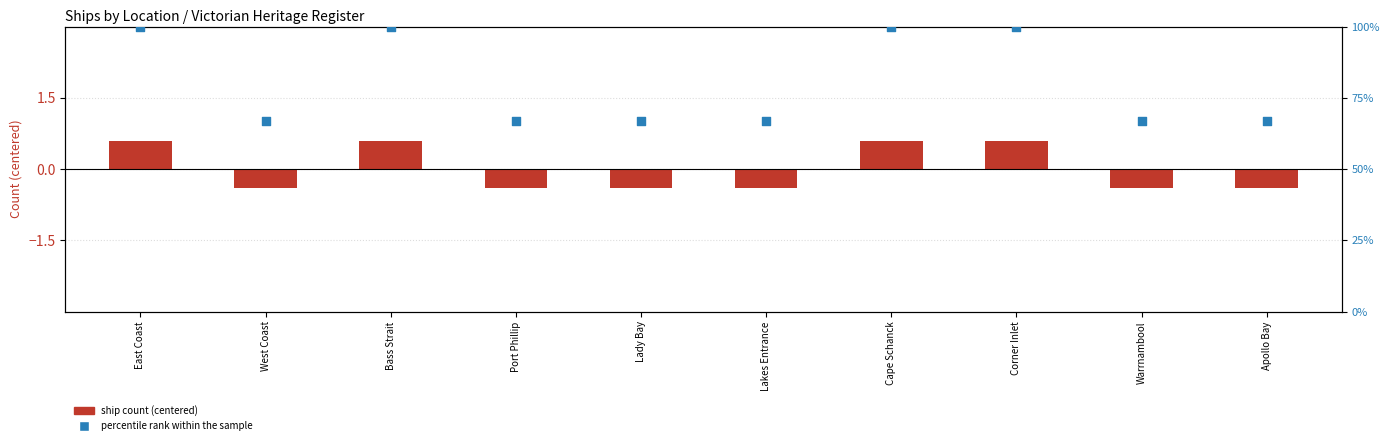

At how many categories does at least one series exceed 75?

4